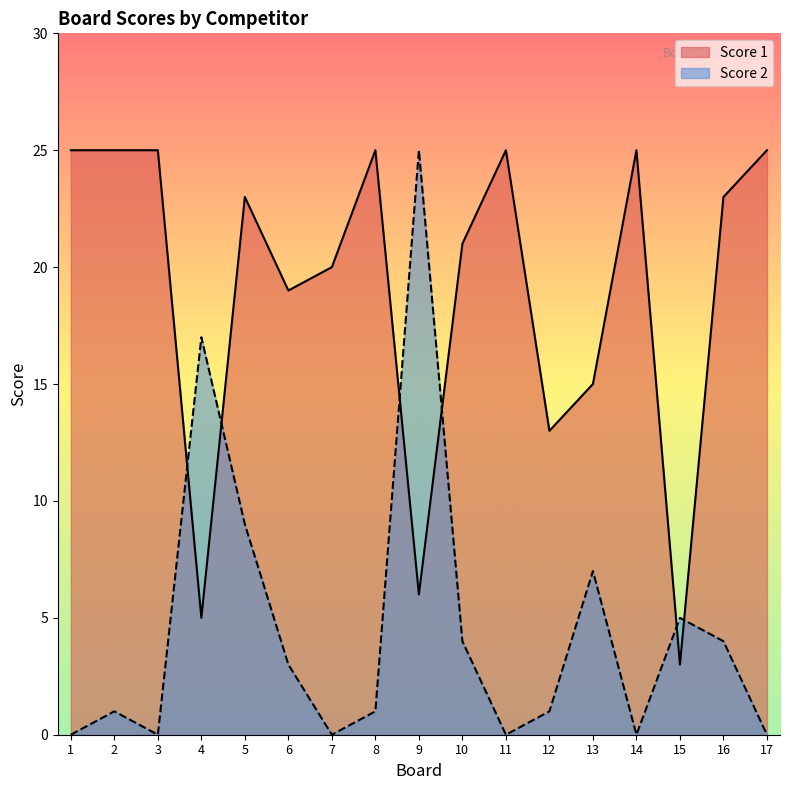

Reading left to right, transcribe all the data shown in this chart.

Score 1: 1=25	2=25	3=25	4=5	5=23	6=19	7=20	8=25	9=6	10=21	11=25	12=13	13=15	14=25	15=3	16=23	17=25
Score 2: 1=0	2=1	3=0	4=17	5=9	6=3	7=0	8=1	9=25	10=4	11=0	12=1	13=7	14=0	15=5	16=4	17=0